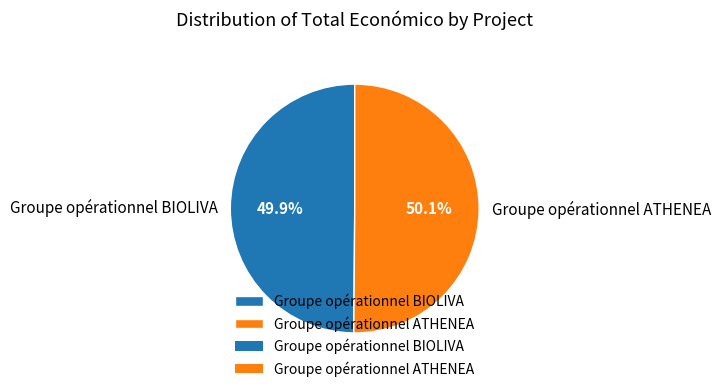

Approximately how many times larger is the value at Groupe opérationnel ATHENEA compared to Groupe opérationnel BIOLIVA?

1.0